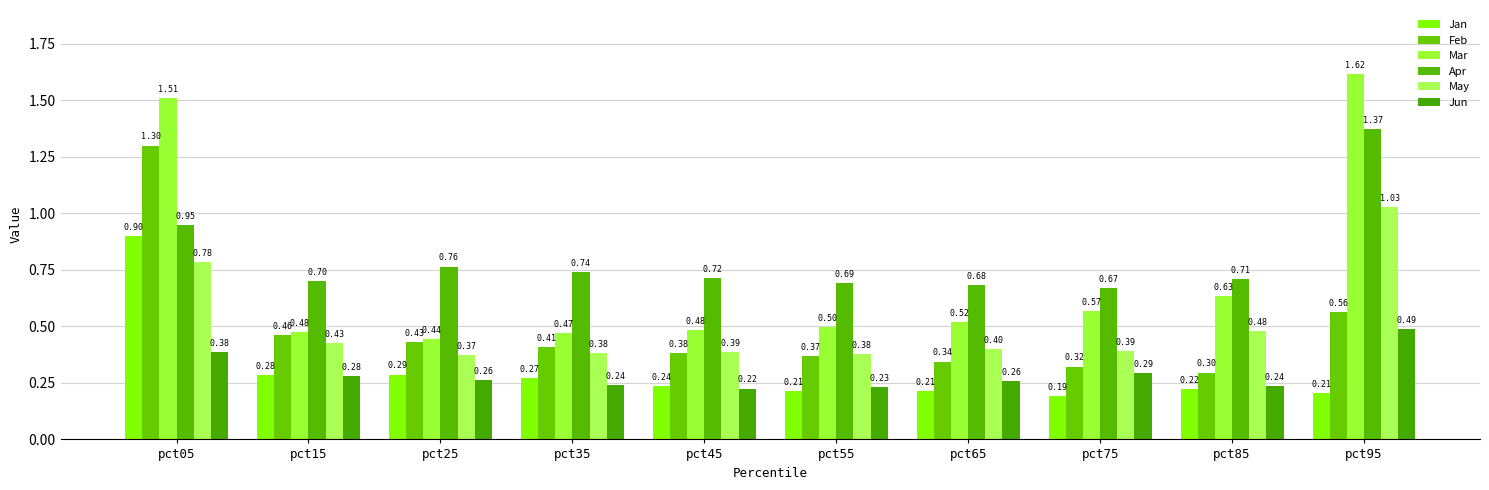

What is the difference between the second highest and minimum values in the Feb series?

0.3